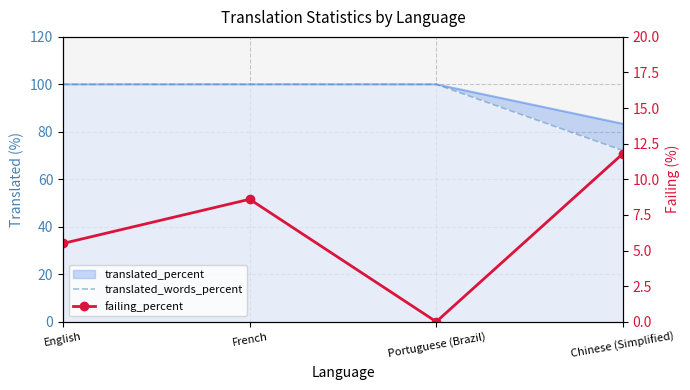

At which label is translated_words_percent closest to 86?

Chinese (Simplified)